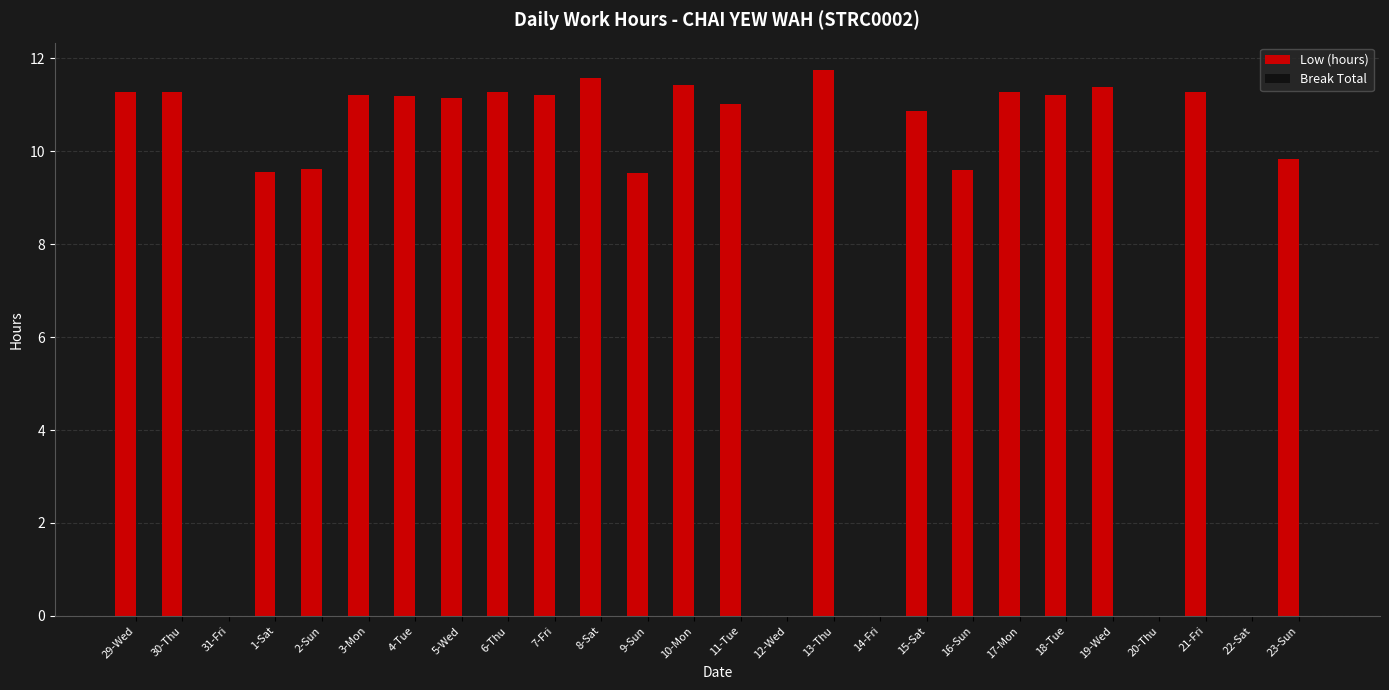

The value at 10-Mon is 11.4. True or false?

True